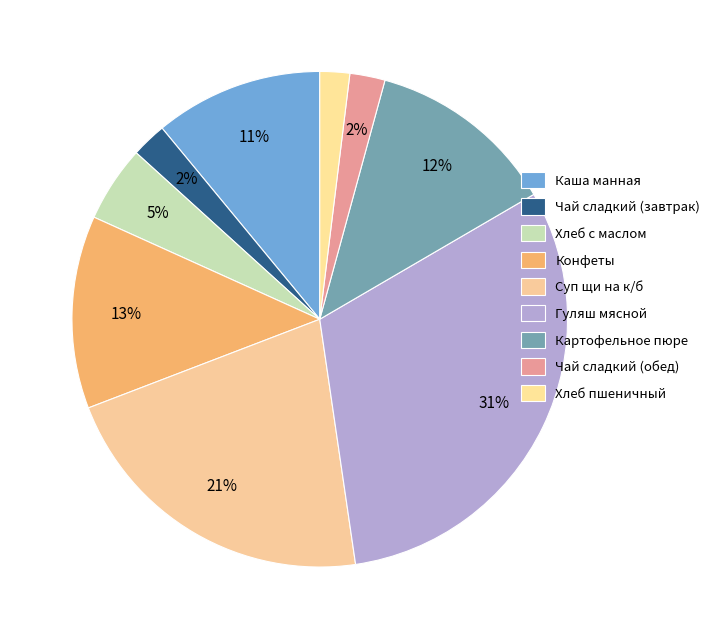

Count the number of slices in the pie.

9